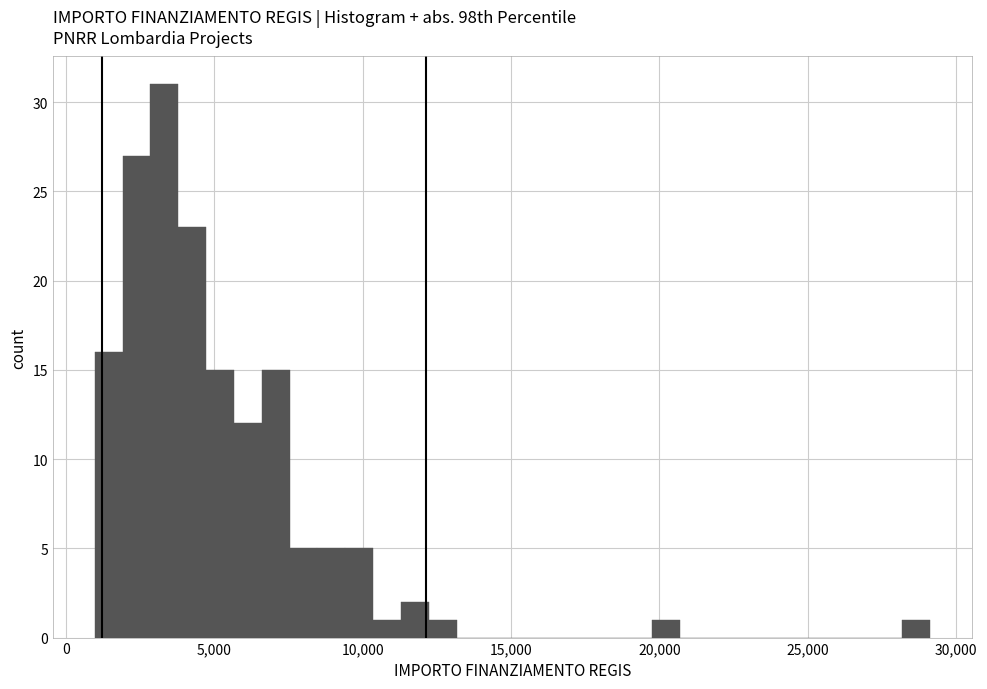

Around what value on the x-axis is the tallest bar? Give the approximate position of its centre, as read against the axis.

3500